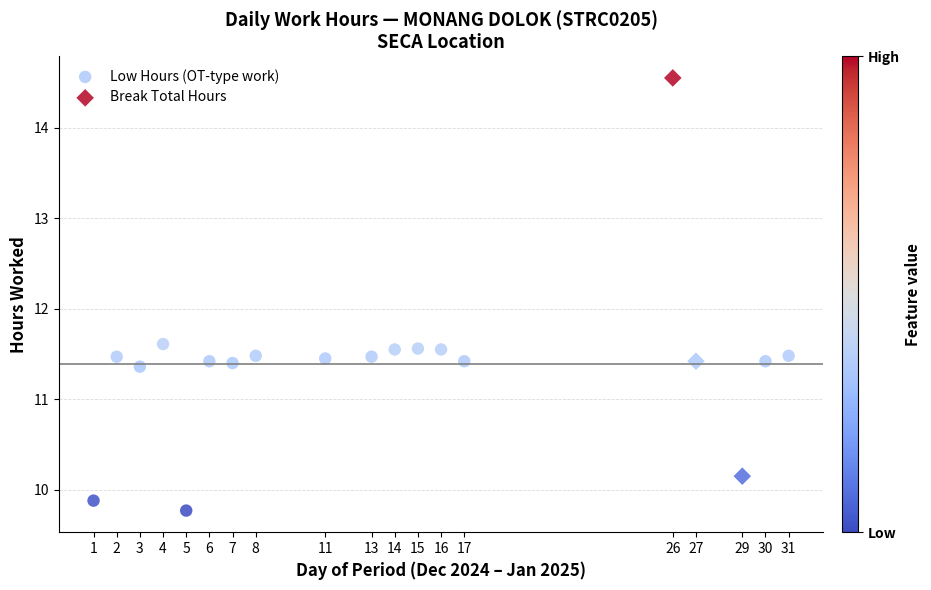

Which series reaches the minimum Y coordinate?

Low Hours (OT-type work)